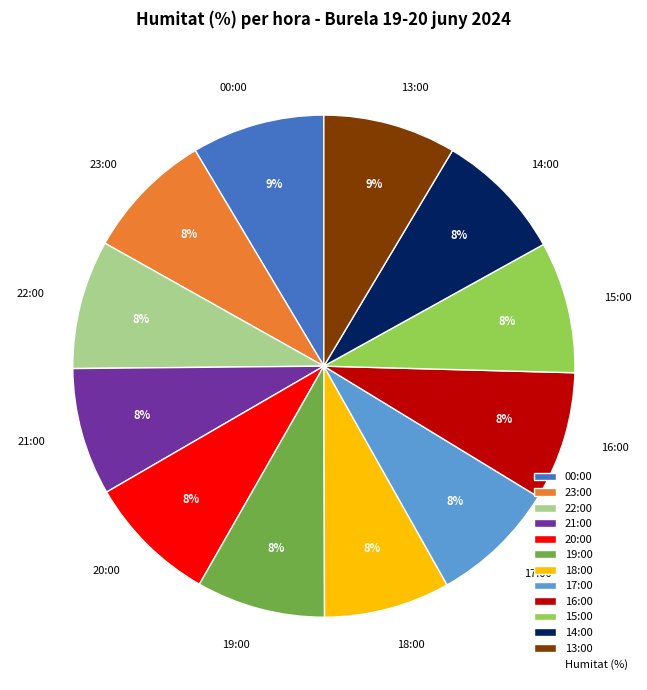

To the nearest percent, what portion does 14:00 represent?

8%